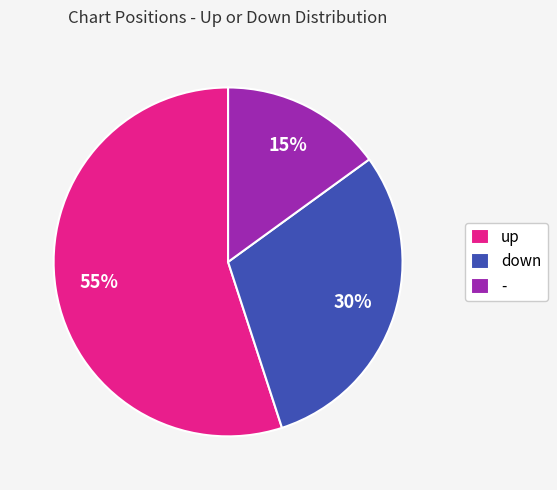

To the nearest percent, what is the combined percentage of up and -?

70%